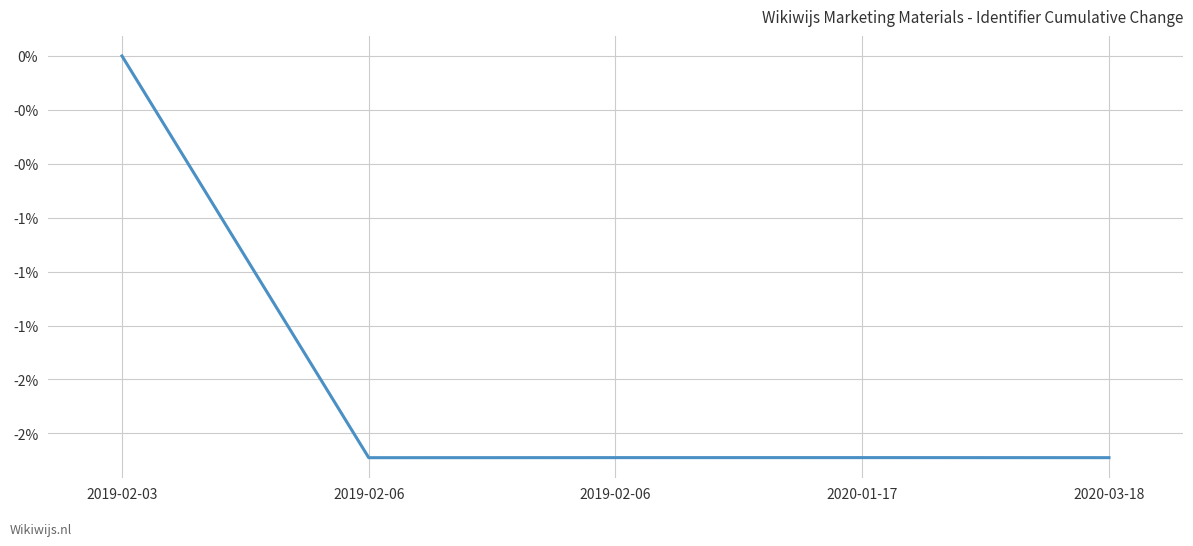

The chart shows a value of -1.9 at 2019-02-06. True or false?

True